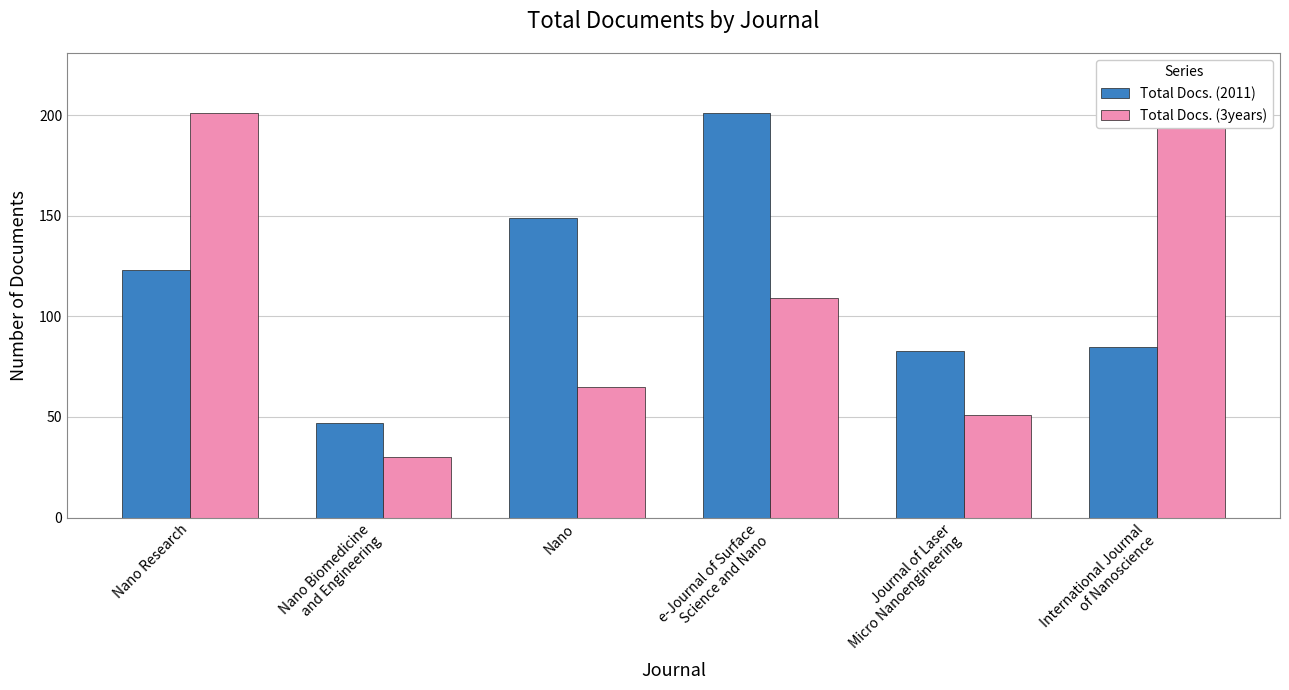

Reading right to left, extract all data points from this chart.

Total Docs. (2011): International Journal
of Nanoscience=85	Journal of Laser
Micro Nanoengineering=83	e-Journal of Surface
Science and Nano=201	Nano=149	Nano Biomedicine
and Engineering=47	Nano Research=123
Total Docs. (3years): International Journal
of Nanoscience=220	Journal of Laser
Micro Nanoengineering=51	e-Journal of Surface
Science and Nano=109	Nano=65	Nano Biomedicine
and Engineering=30	Nano Research=201